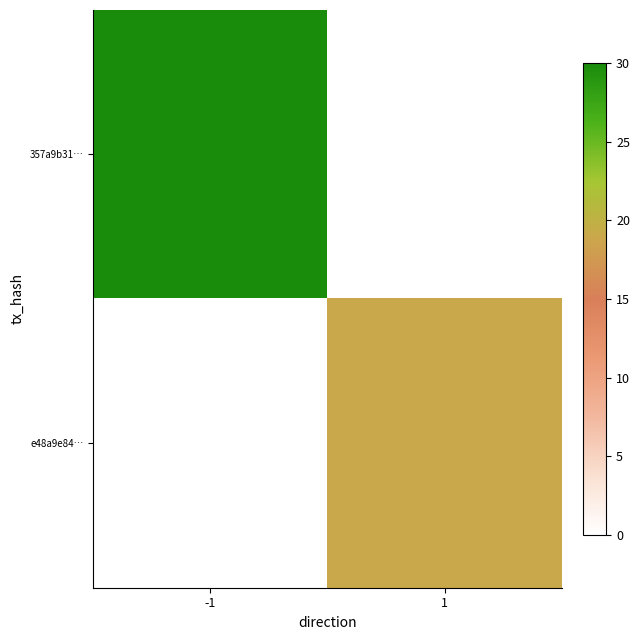

Which series has the widest spread of values?

357a9b31…